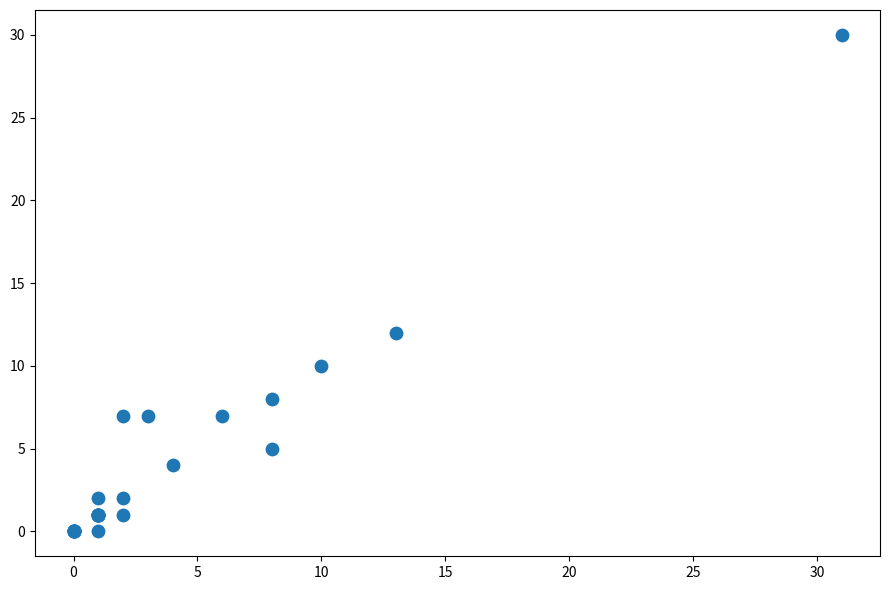

What Y value in the scatter plot is closest to 15?

12